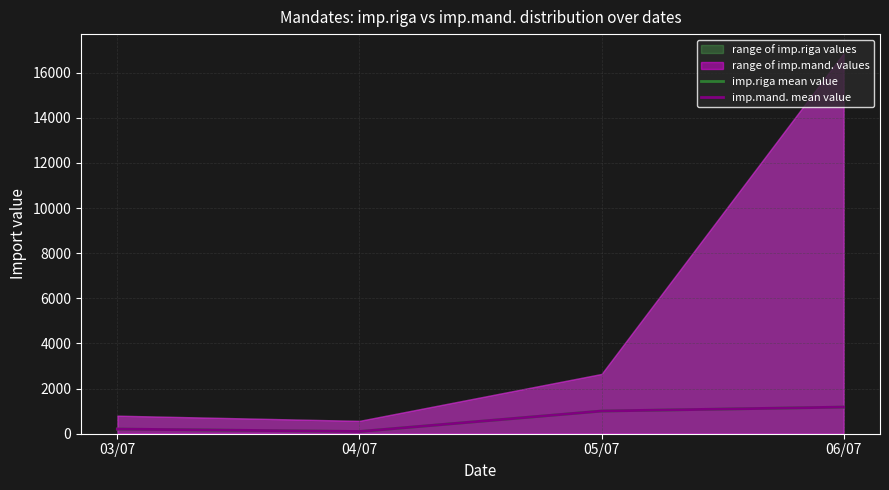

What is the maximum value for imp.riga mean value?

1179.7